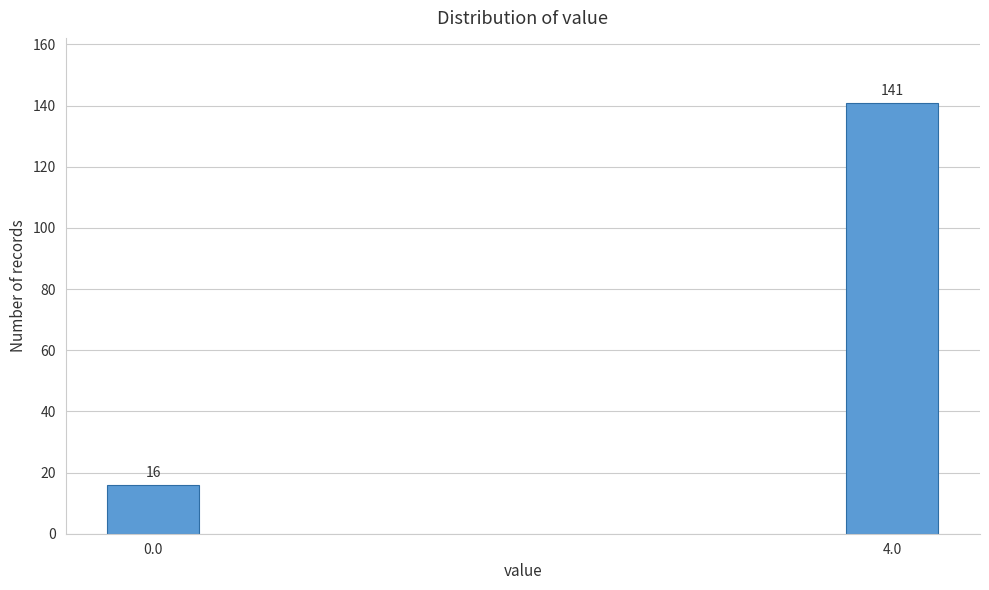

Reading left to right, transcribe all the data shown in this chart.

16	141